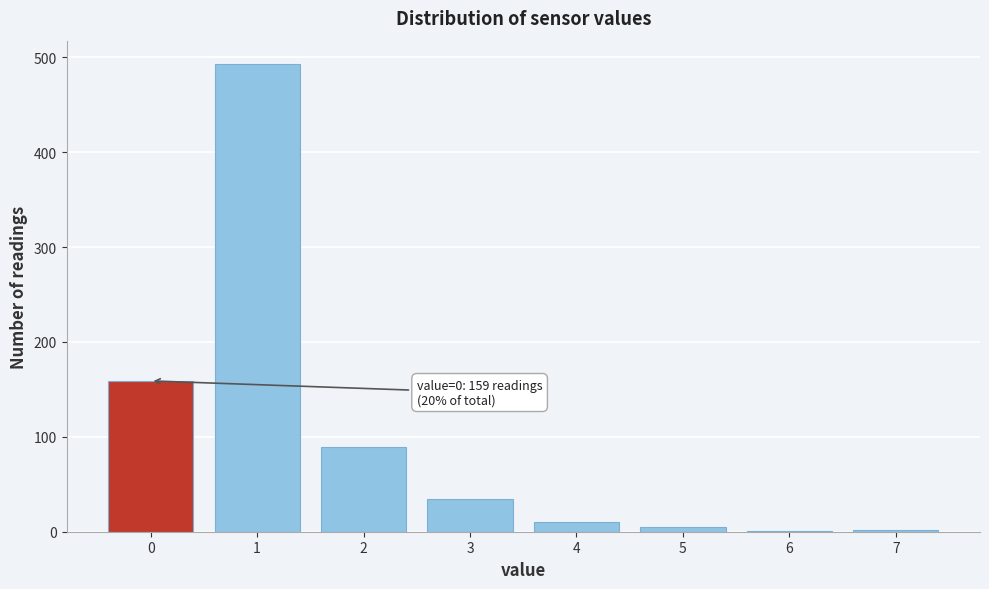

The value at 1 is 493. True or false?

True